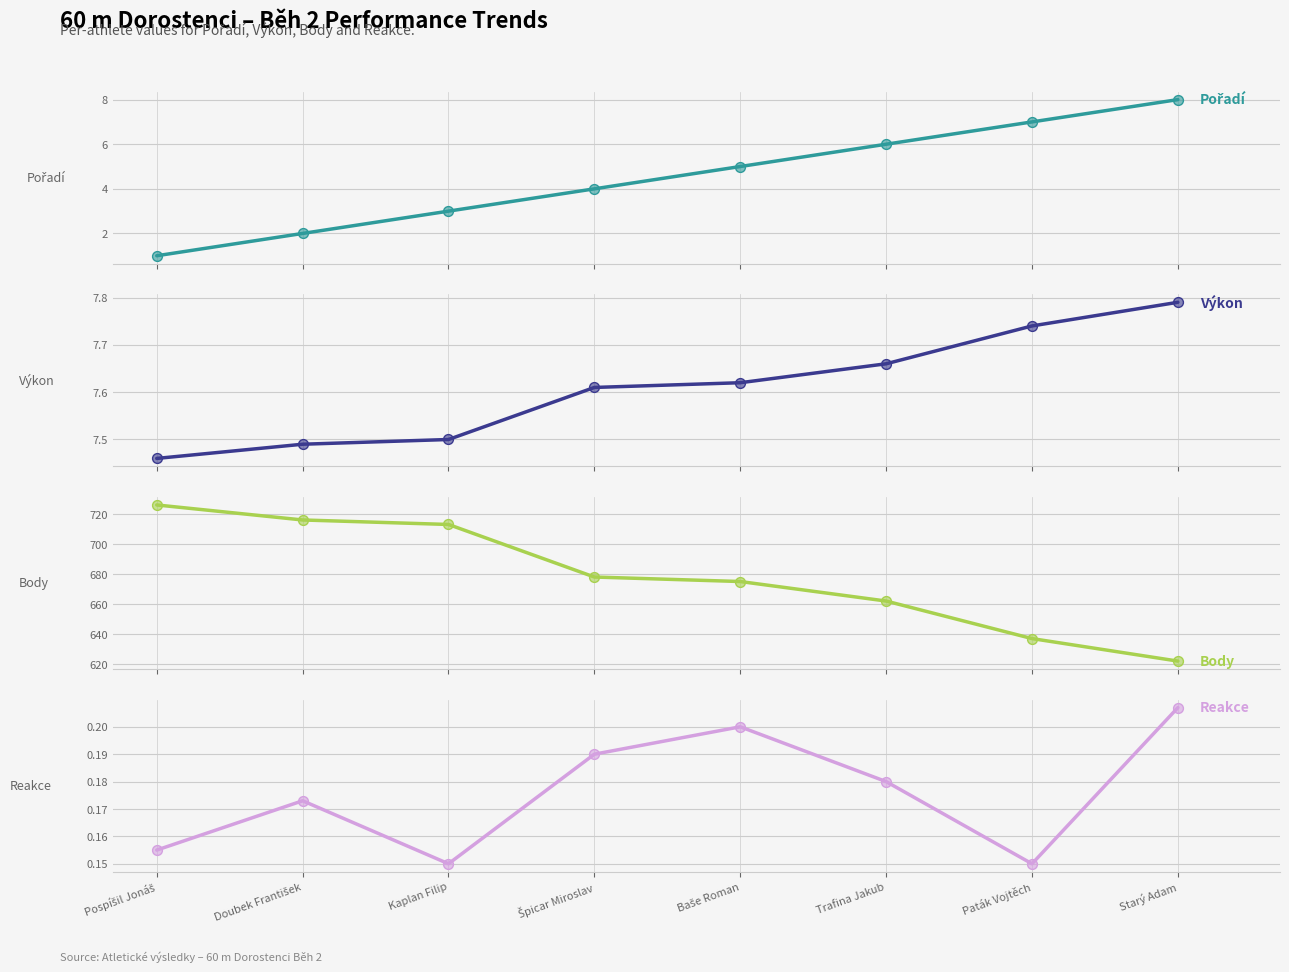

Which series reaches the maximum Y coordinate?

Body